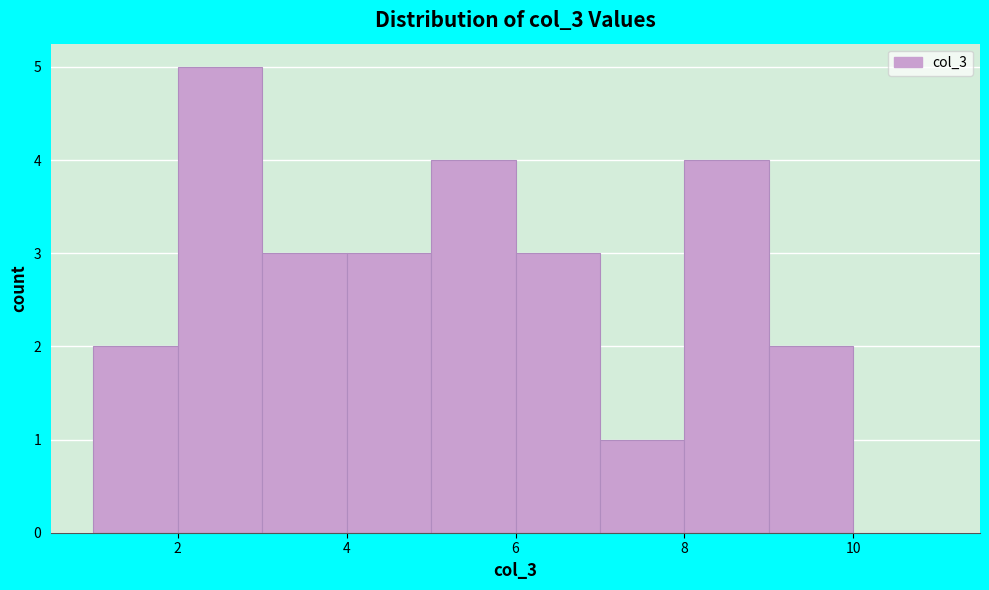

How tall is the bar that spans 4 to 5 on the x-axis? The values are not printed on the chart, so give them approximately, as read against the axis.

3